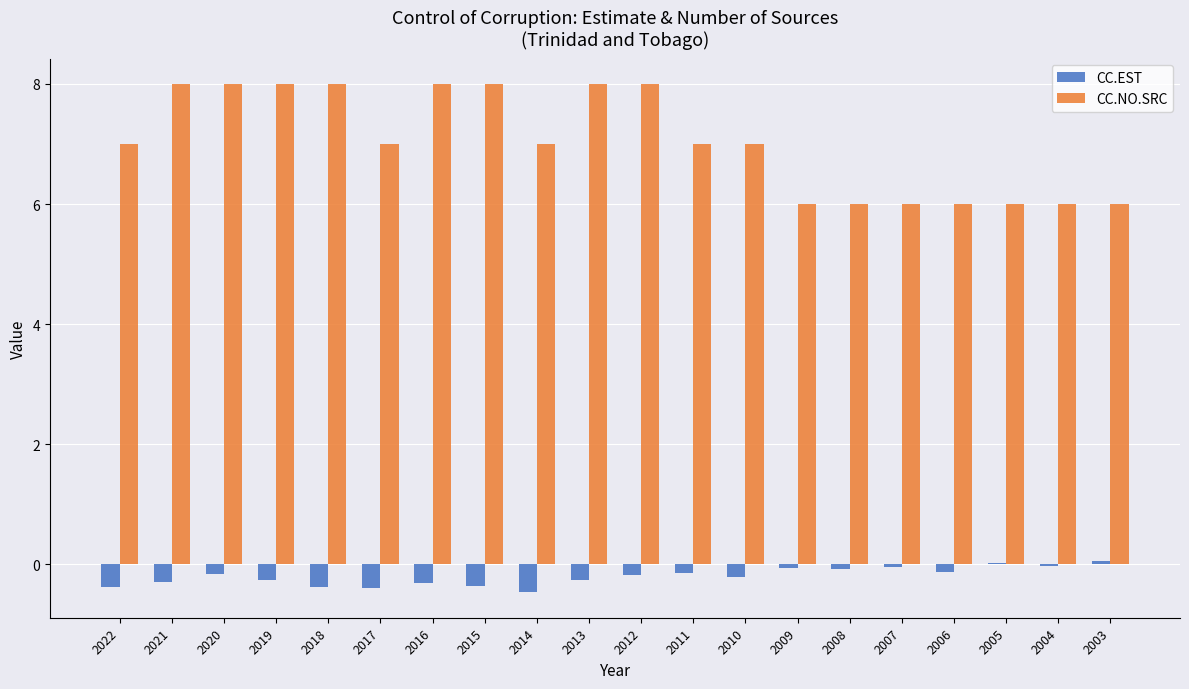

What is the total value across all series at 2018?

7.6